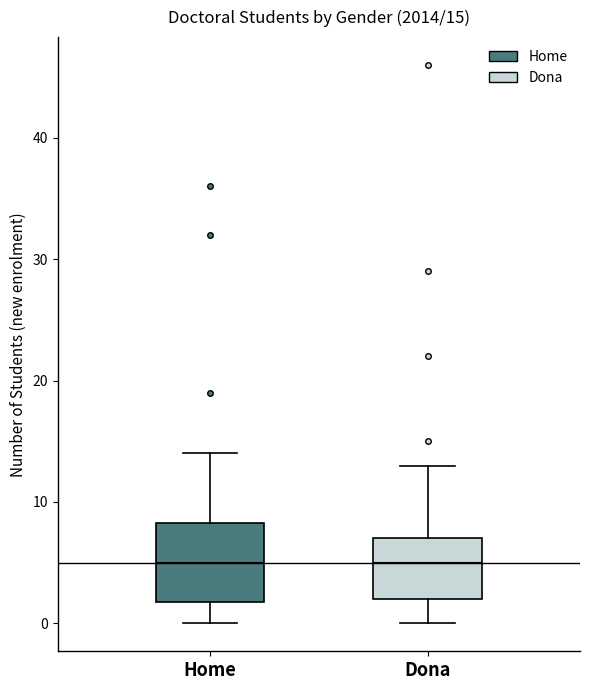

Comparing the boxes themselves (not the whiskers), which one is the tallest?

Home